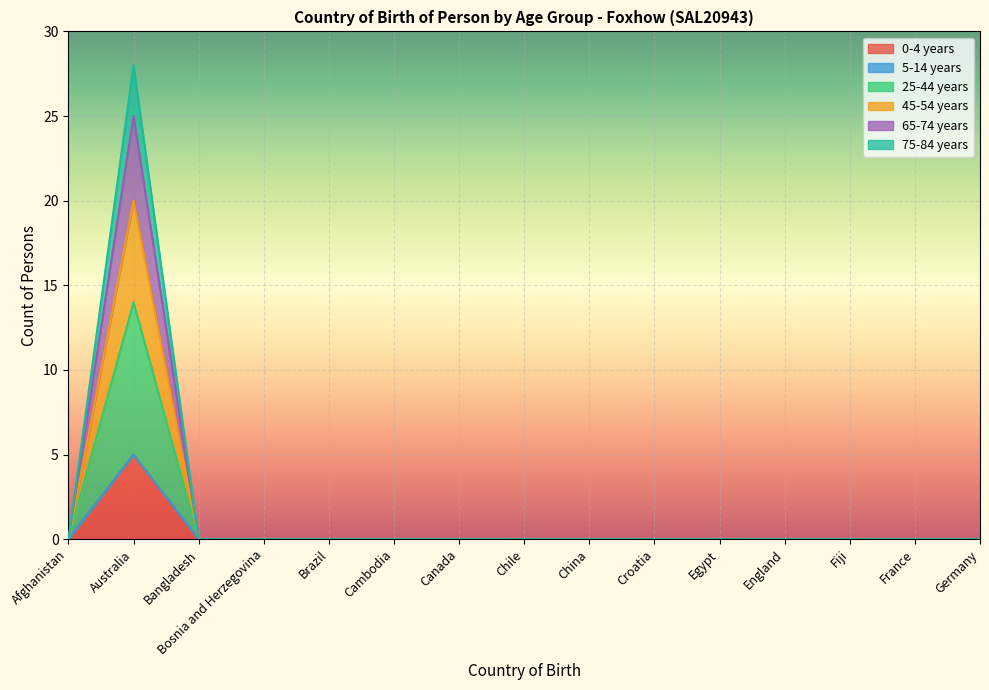

The value of 25-44 years at Germany is 6. True or false?

False